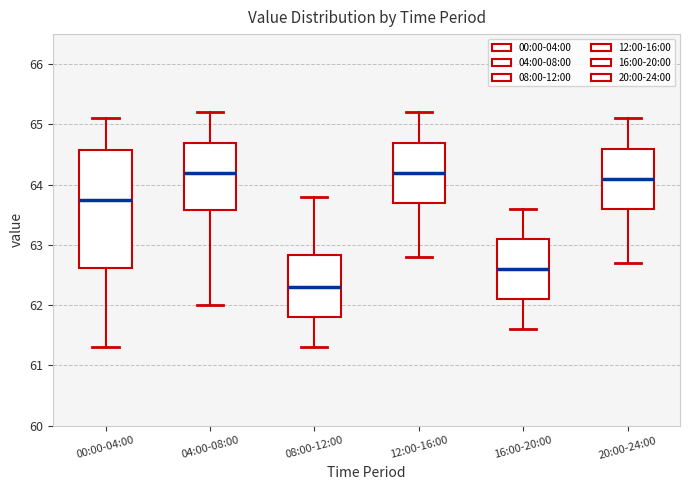

Reading left to right, read every box against the y-axis: the position of its median line, the range the box covers, and the ends of its whiskers. The values are not printed on the chart, so give them approximately, as read against the axis.

00:00-04:00: median 63.8, box 62.6 to 64.6, whiskers 61.3 to 65.1
04:00-08:00: median 64.2, box 63.6 to 64.7, whiskers 62.0 to 65.2
08:00-12:00: median 62.3, box 61.8 to 62.8, whiskers 61.3 to 63.8
12:00-16:00: median 64.2, box 63.7 to 64.7, whiskers 62.8 to 65.2
16:00-20:00: median 62.6, box 62.1 to 63.1, whiskers 61.6 to 63.6
20:00-24:00: median 64.1, box 63.6 to 64.6, whiskers 62.7 to 65.1